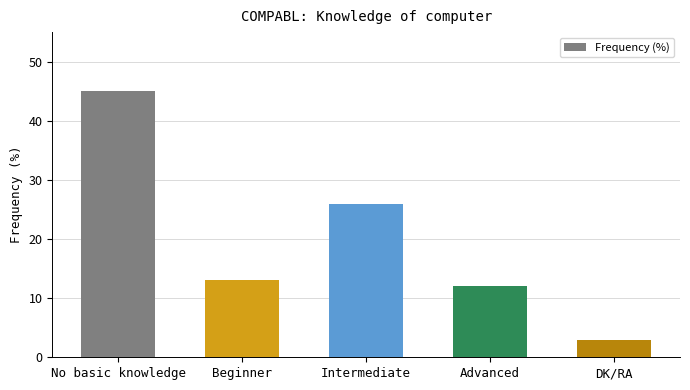

How many data points are less than 13?

2